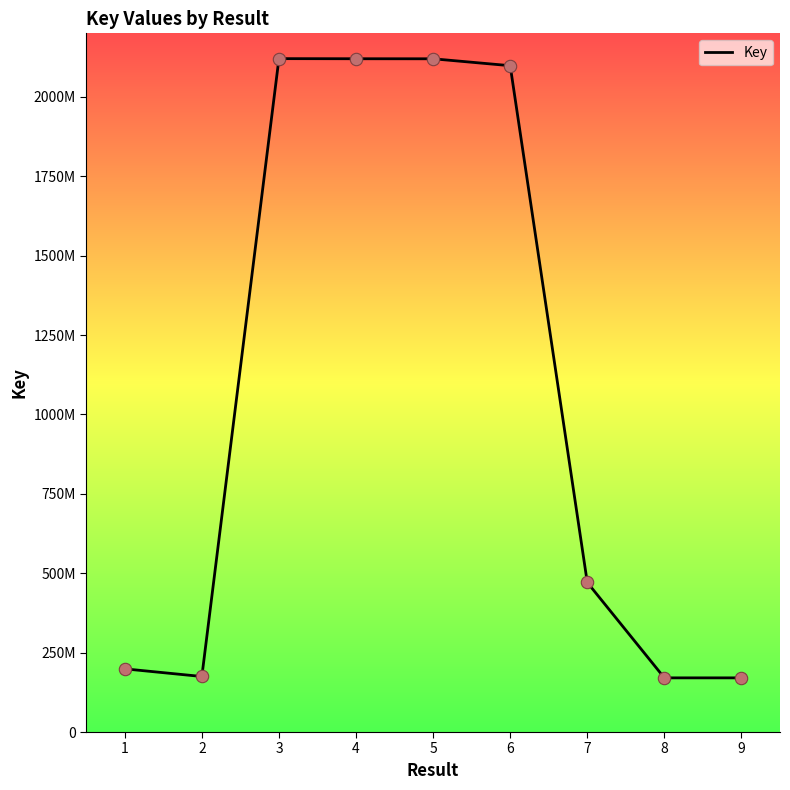

Approximately how many times larger is the value at 2 compared to 9?

1.0